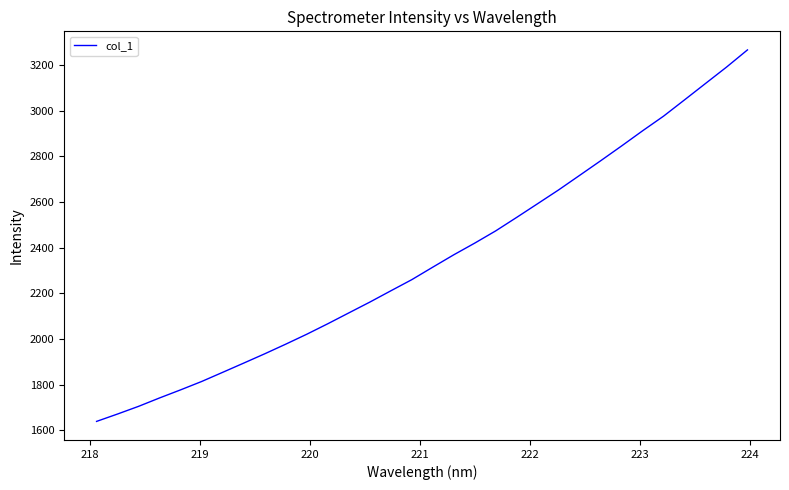

What is the maximum value shown in the chart?

3266.7